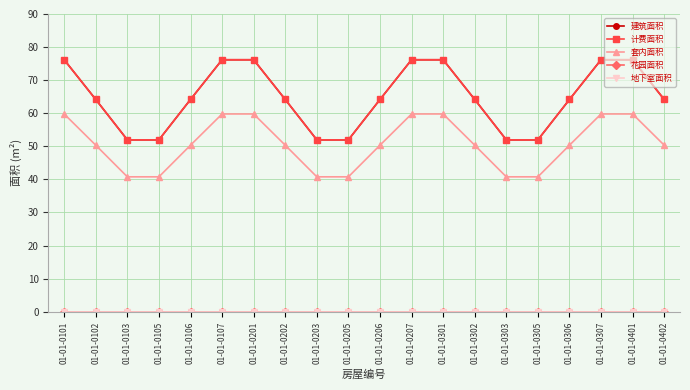

Reading right to left, what are all the values shown in this chart?

建筑面积: 01-01-0402=64.2	01-01-0401=76.2	01-01-0307=76.2	01-01-0306=64.2	01-01-0305=52.0	01-01-0303=52.0	01-01-0302=64.2	01-01-0301=76.2	01-01-0207=76.2	01-01-0206=64.2	01-01-0205=52.0	01-01-0203=52.0	01-01-0202=64.2	01-01-0201=76.2	01-01-0107=76.2	01-01-0106=64.2	01-01-0105=52.0	01-01-0103=52.0	01-01-0102=64.2	01-01-0101=76.2
计费面积: 01-01-0402=64.2	01-01-0401=76.2	01-01-0307=76.2	01-01-0306=64.2	01-01-0305=52.0	01-01-0303=52.0	01-01-0302=64.2	01-01-0301=76.2	01-01-0207=76.2	01-01-0206=64.2	01-01-0205=52.0	01-01-0203=52.0	01-01-0202=64.2	01-01-0201=76.2	01-01-0107=76.2	01-01-0106=64.2	01-01-0105=52.0	01-01-0103=52.0	01-01-0102=64.2	01-01-0101=76.2
套内面积: 01-01-0402=50.3	01-01-0401=59.8	01-01-0307=59.8	01-01-0306=50.3	01-01-0305=40.8	01-01-0303=40.8	01-01-0302=50.3	01-01-0301=59.8	01-01-0207=59.8	01-01-0206=50.3	01-01-0205=40.8	01-01-0203=40.8	01-01-0202=50.3	01-01-0201=59.8	01-01-0107=59.8	01-01-0106=50.3	01-01-0105=40.8	01-01-0103=40.8	01-01-0102=50.3	01-01-0101=59.8
花园面积: 01-01-0402=0.0	01-01-0401=0.0	01-01-0307=0.0	01-01-0306=0.0	01-01-0305=0.0	01-01-0303=0.0	01-01-0302=0.0	01-01-0301=0.0	01-01-0207=0.0	01-01-0206=0.0	01-01-0205=0.0	01-01-0203=0.0	01-01-0202=0.0	01-01-0201=0.0	01-01-0107=0.0	01-01-0106=0.0	01-01-0105=0.0	01-01-0103=0.0	01-01-0102=0.0	01-01-0101=0.0
地下室面积: 01-01-0402=0.0	01-01-0401=0.0	01-01-0307=0.0	01-01-0306=0.0	01-01-0305=0.0	01-01-0303=0.0	01-01-0302=0.0	01-01-0301=0.0	01-01-0207=0.0	01-01-0206=0.0	01-01-0205=0.0	01-01-0203=0.0	01-01-0202=0.0	01-01-0201=0.0	01-01-0107=0.0	01-01-0106=0.0	01-01-0105=0.0	01-01-0103=0.0	01-01-0102=0.0	01-01-0101=0.0